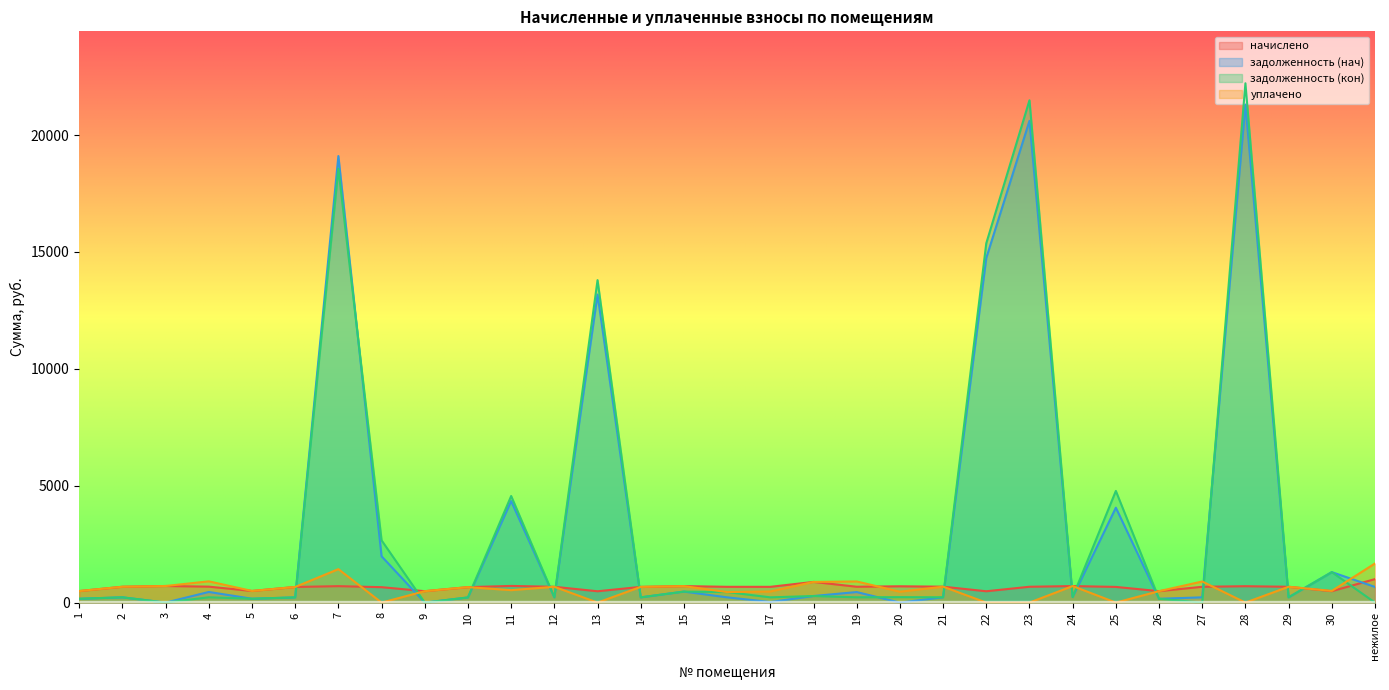

What is the difference between the maximum and minimum values in the уплачено series?

1675.0